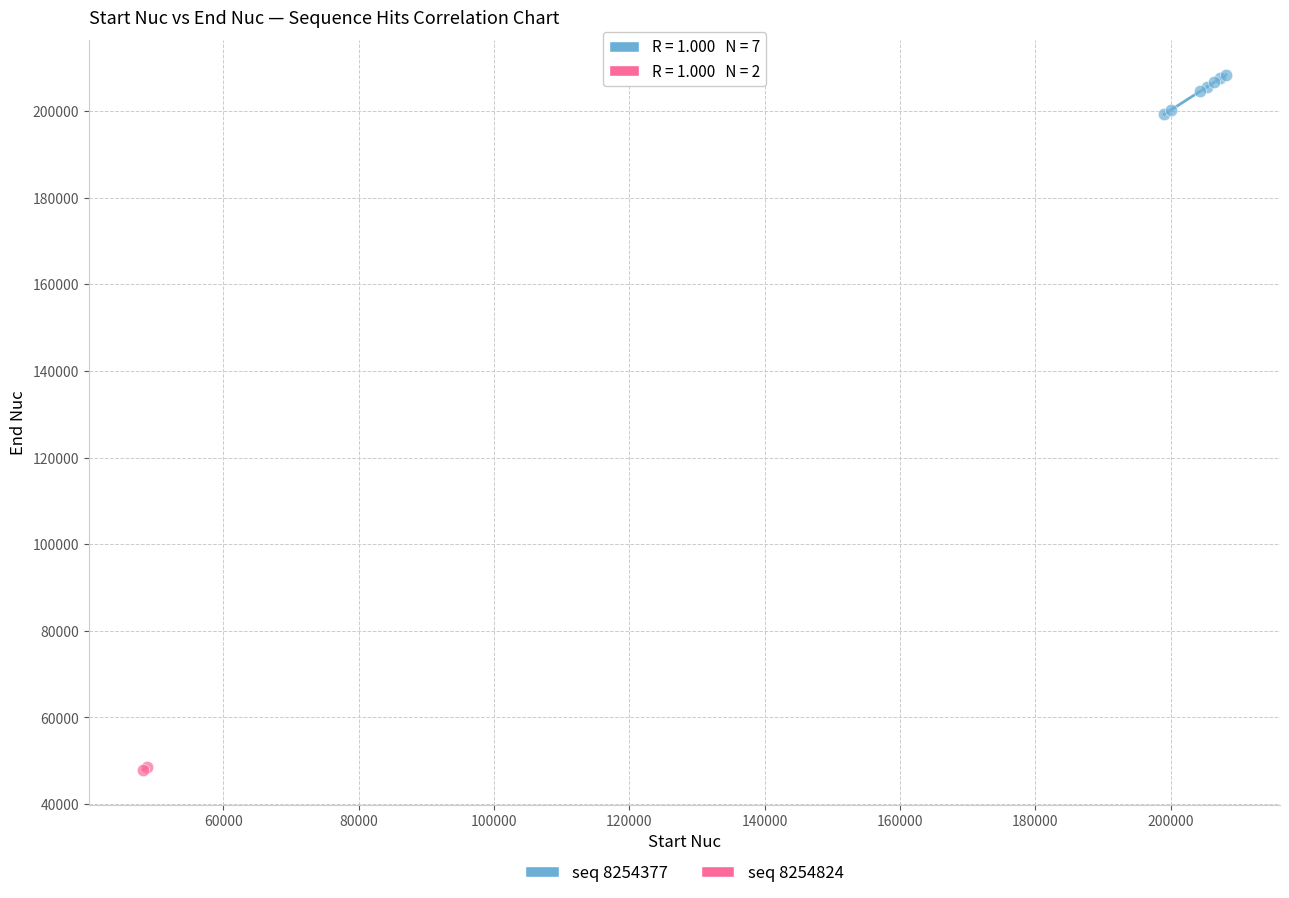

What are all the series names shown in the legend?

seq 8254377, seq 8254824